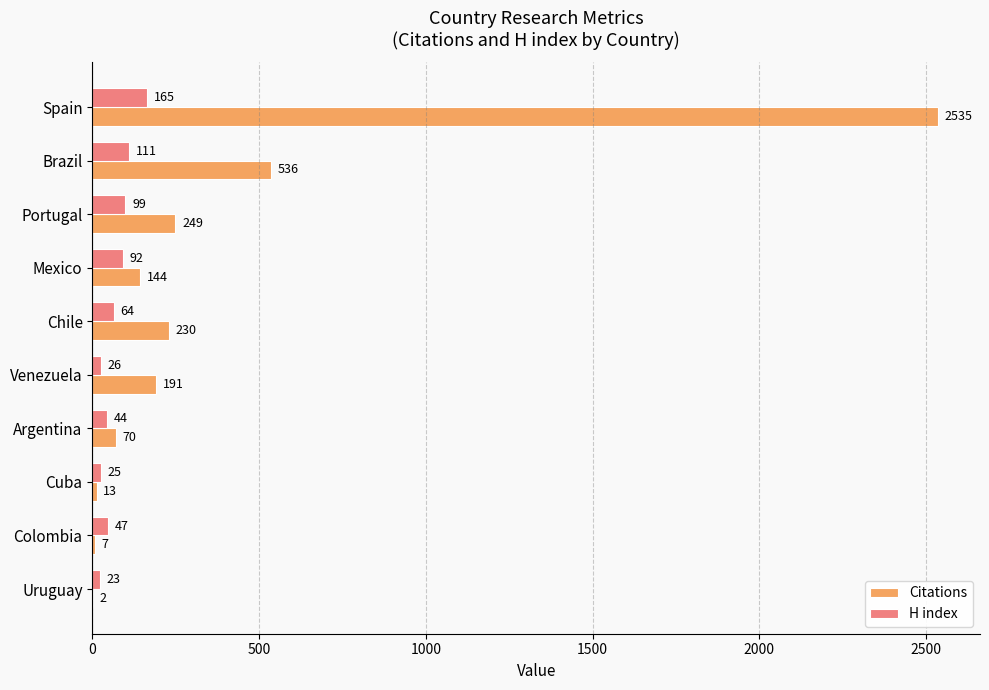

Which category has the highest value in the H index series?

Spain